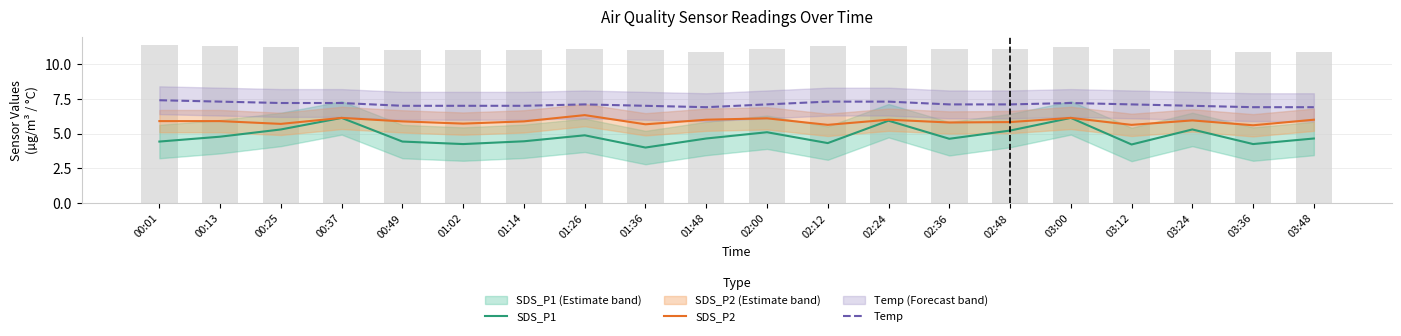

What is the lowest value of the Temp series?

6.9